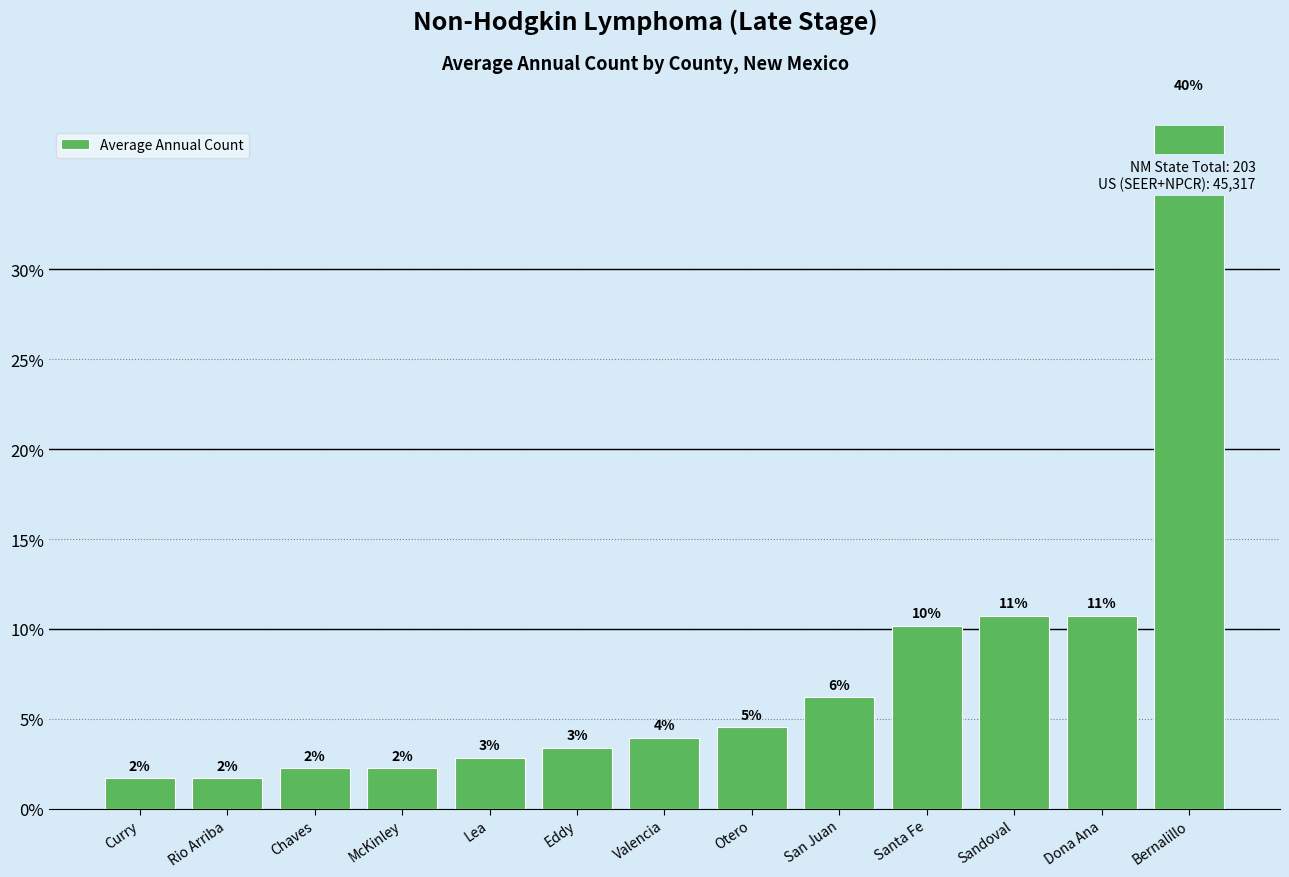

What is the label of the 3rd bar from the left?

Chaves